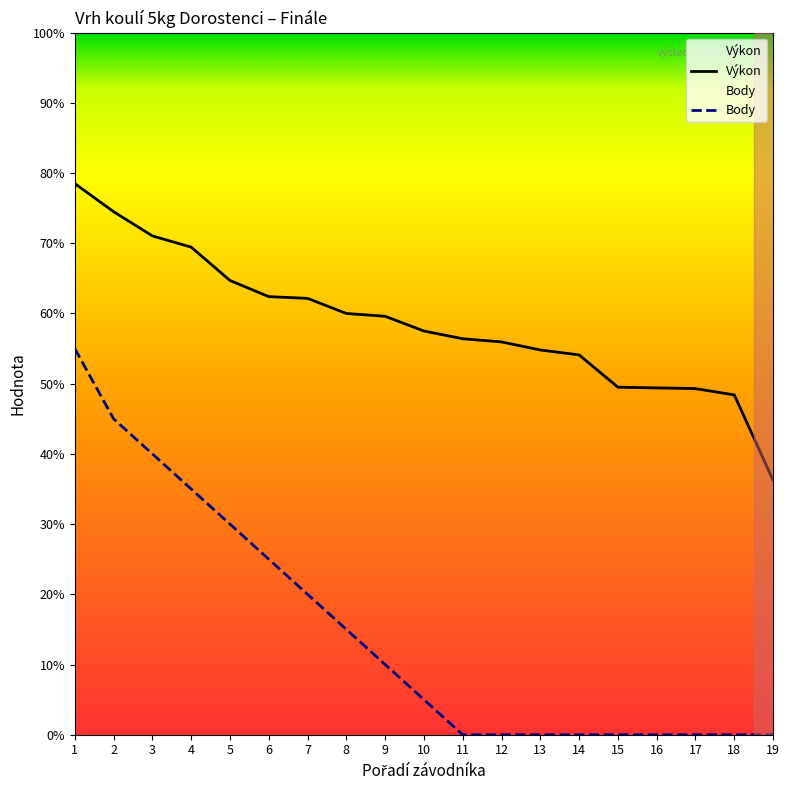

True or false: Výkon and Body cross at least once.

False